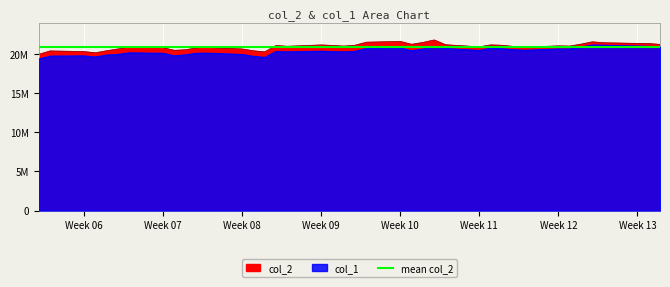

True or false: col_2 and col_1 cross at least once.

False